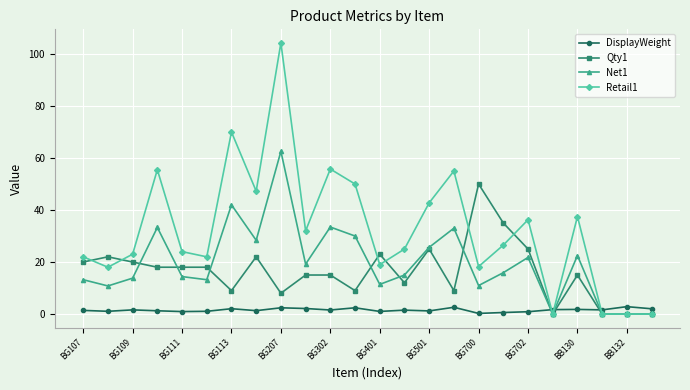

What is the value of the Net1 point at the 1st from the left?

13.2